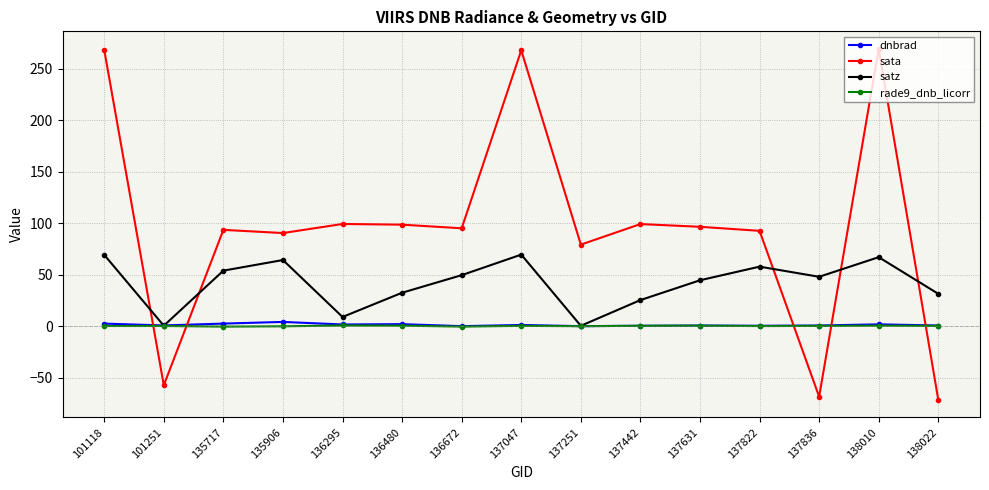

The value of rade9_dnb_licorr at 137836 is 0.4. True or false?

True